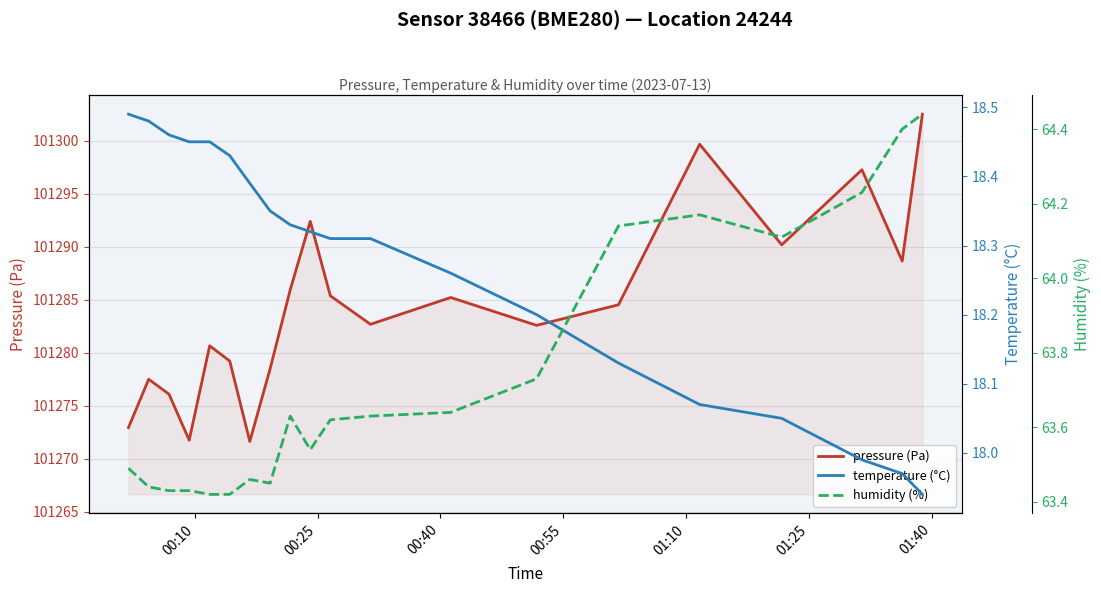

What are all the series names shown in the legend?

pressure (Pa), temperature (°C), humidity (%)